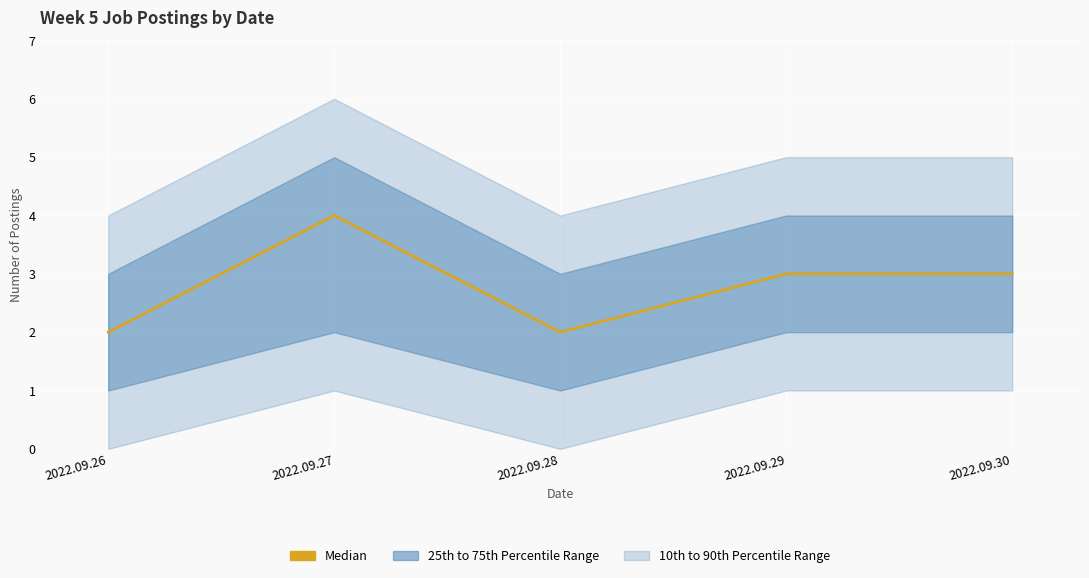

Approximately how many times larger is the value at 2022.09.27 compared to 2022.09.28?

2.0